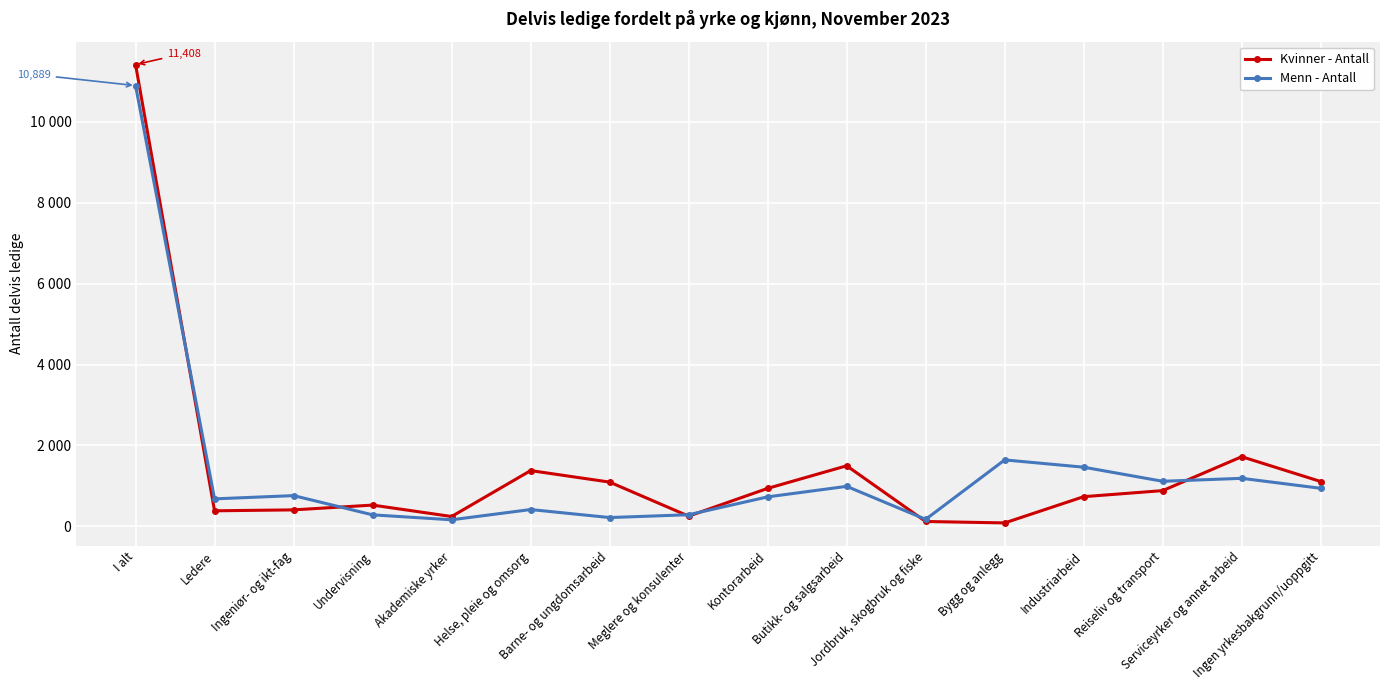

What is the approximate value of Menn - Antall at Reiseliv og transport, to the nearest 50?

1100